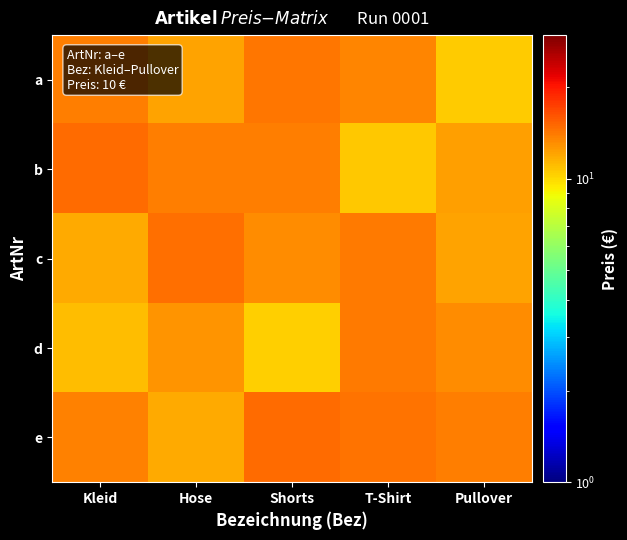

Which label corresponds to the smallest value in the chart?

Shorts